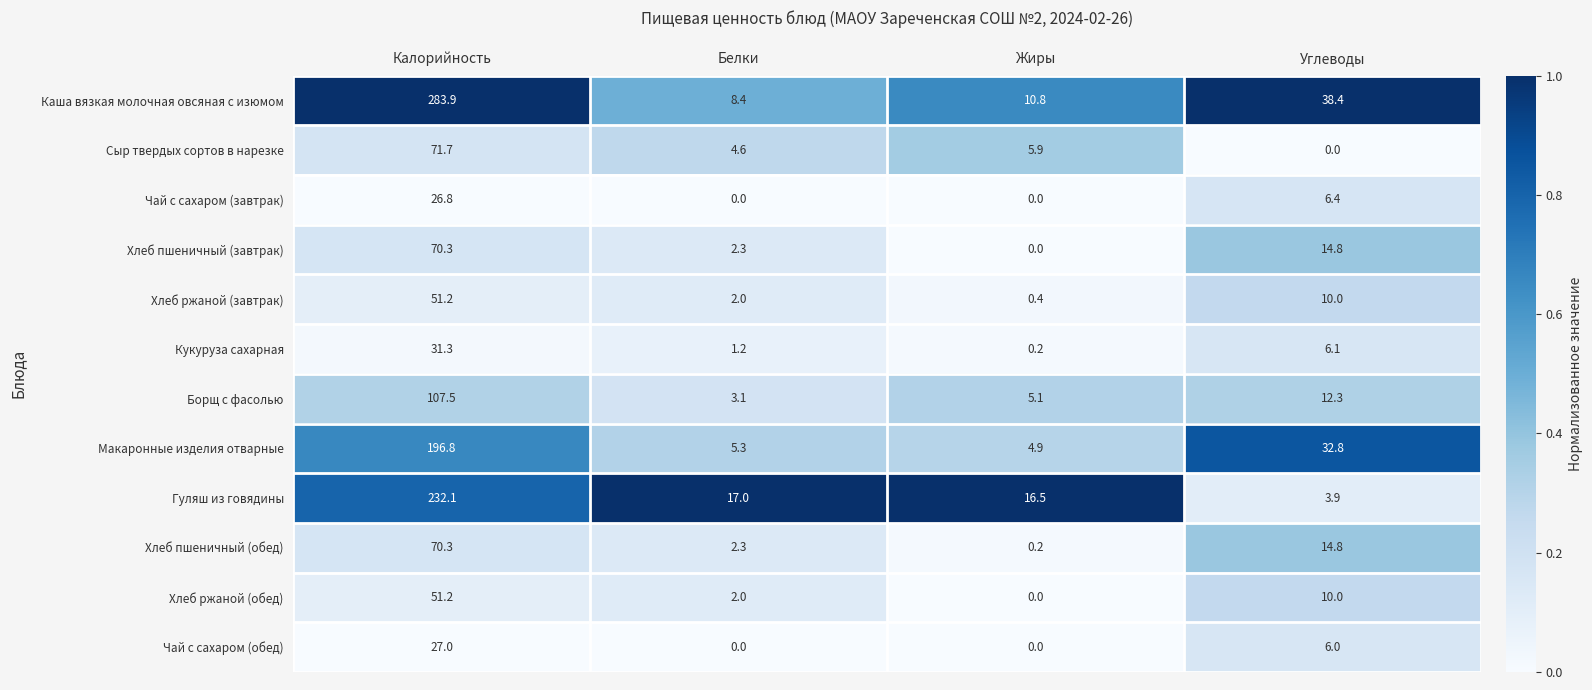

Rank the categories by Макаронные изделия отварные value from highest to lowest.

Калорийность, Углеводы, Белки, Жиры